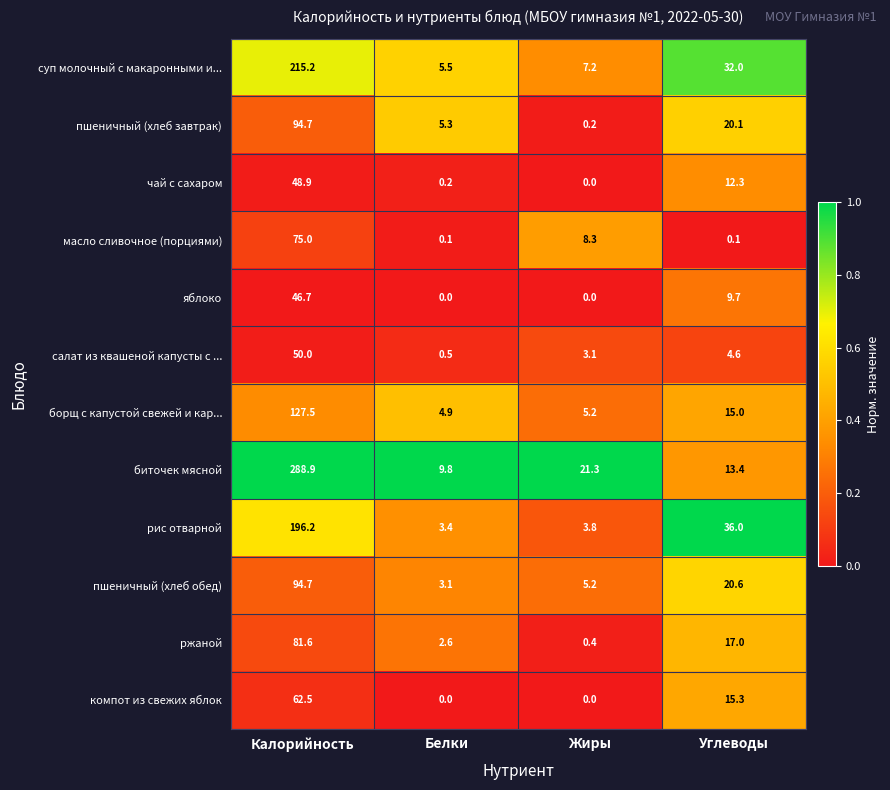

What is the difference between the maximum and minimum values in the пшеничный (хлеб завтрак) series?

94.5